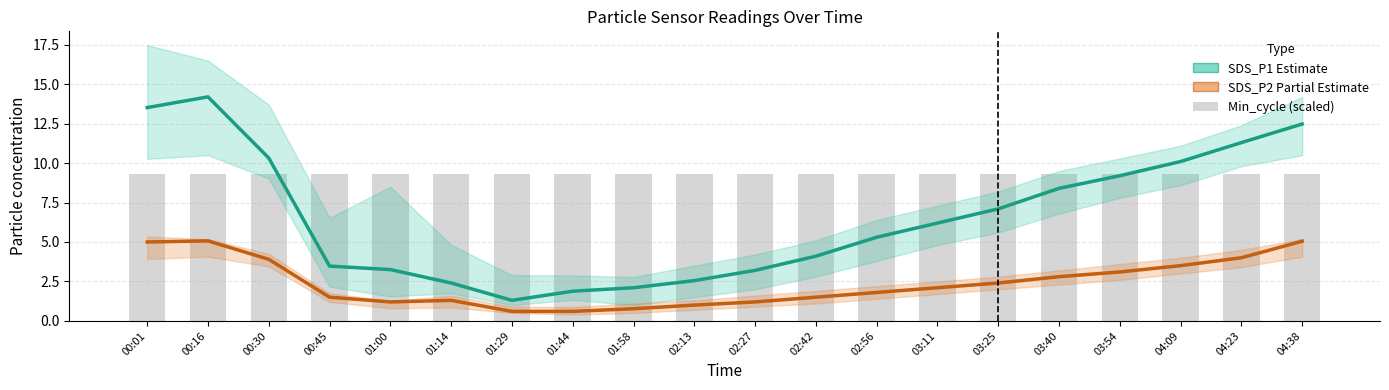

Rank the series by their average value, from highest to lowest.

Min_cycle (scaled), SDS_P1 (Estimate), SDS_P2 (Partial Estimate)